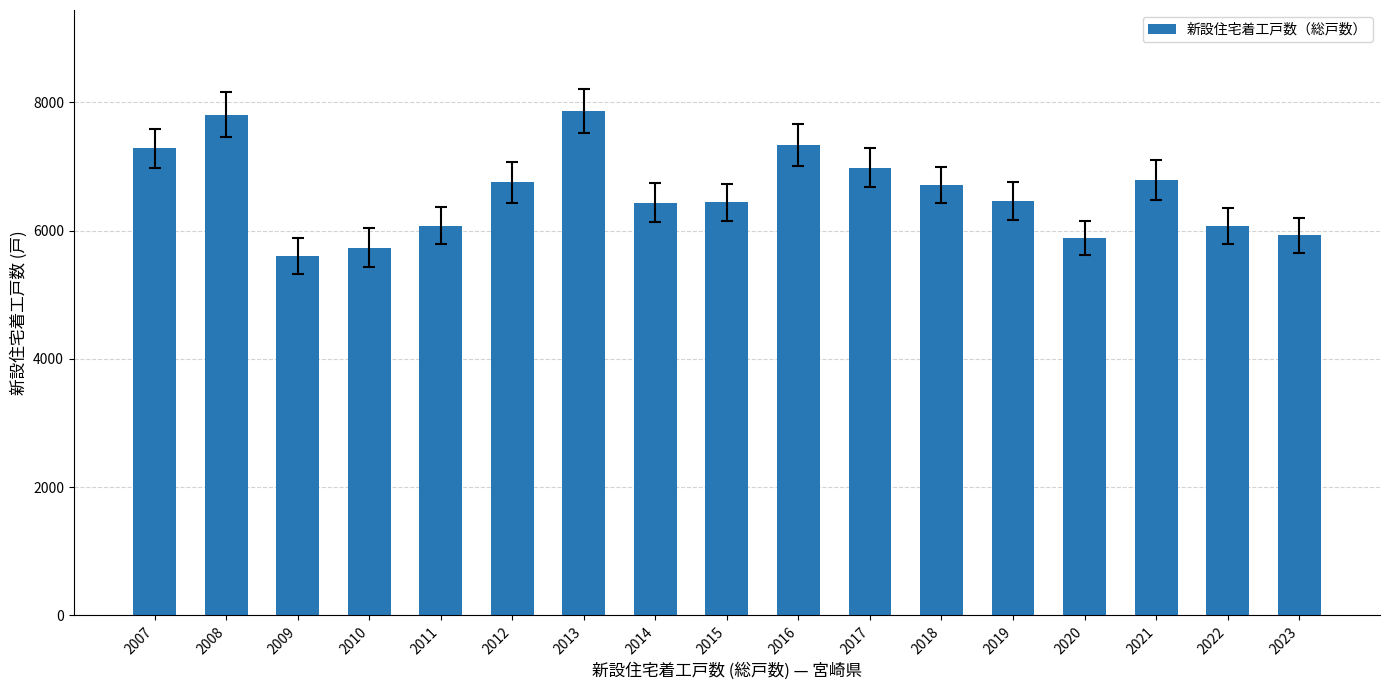

What is the value of the 3rd bar from the left?

5602